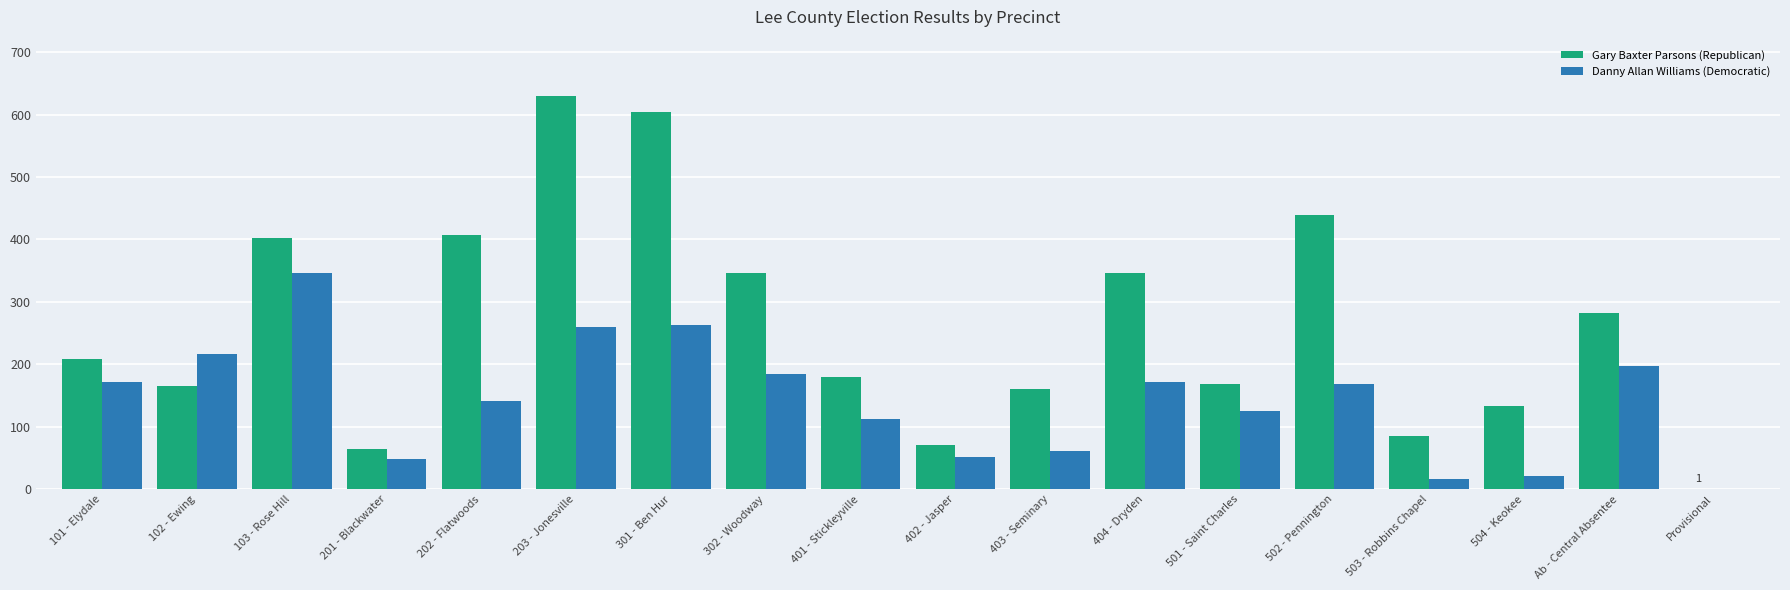

Is the value of Gary Baxter Parsons (Republican) at 202 - Flatwoods greater than the value of Danny Allan Williams (Democratic) at 201 - Blackwater?

Yes